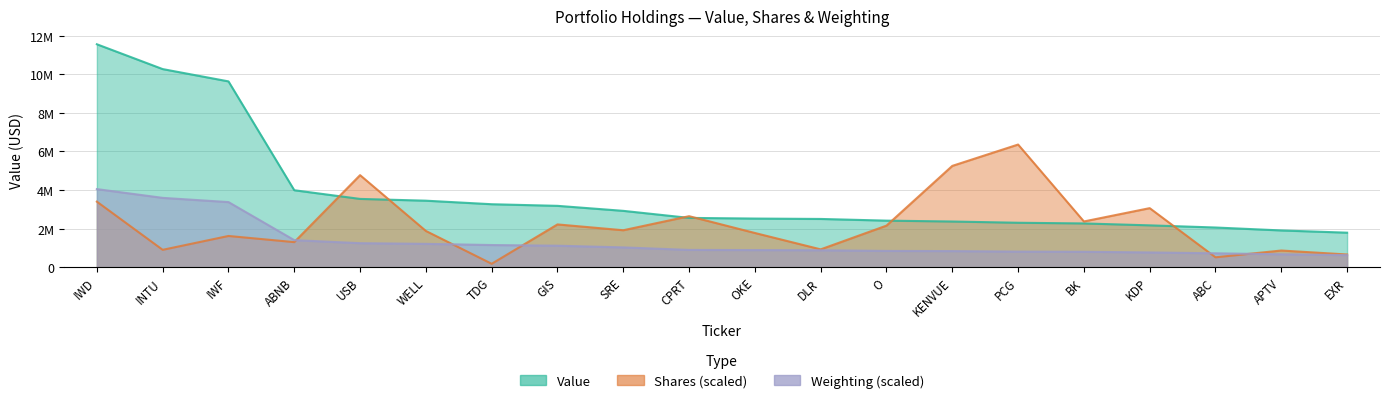

Reading right to left, list all the values displayed in this chart.

Value: EXR=1785038.0	APTV=1901111.0	ABC=2053098.0	KDP=2164881.0	BK=2264033.0	PCG=2299364.0	KENVUE=2363798.0	O=2409555.0	DLR=2496764.0	OKE=2516839.0	CPRT=2551704.0	SRE=2916786.0	GIS=3176656.0	TDG=3260384.0	WELL=3444081.0	USB=3535734.0	ABNB=3985813.0	IWF=9630168.0	INTU=10267850.0	IWD=11555020.0
Shares: EXR=654553.7	APTV=859675.8	ABC=508592.1	KDP=3057169.8	BK=2366593.8	PCG=6355261.0	KENVUE=5248154.8	O=2151039.5	DLR=919772.4	OKE=1768971.3	CPRT=2640060.1	SRE=1911455.6	GIS=2213186.9	TDG=172398.8	WELL=1874318.7	USB=4768006.1	ABNB=1295064.1	IWF=1614093.3	INTU=895921.0	IWD=3393140.2
Weighting_scaled: EXR=620177.6	APTV=663852.1	ABC=716261.5	KDP=759936.0	BK=794875.6	PCG=803610.5	KENVUE=829815.2	O=838550.0	DLR=873489.6	OKE=882224.5	CPRT=890959.4	SRE=1021982.9	GIS=1109331.8	TDG=1144271.4	WELL=1205415.7	USB=1240355.3	ABNB=1397583.4	IWF=3371670.0	INTU=3590042.4	IWD=4044257.0